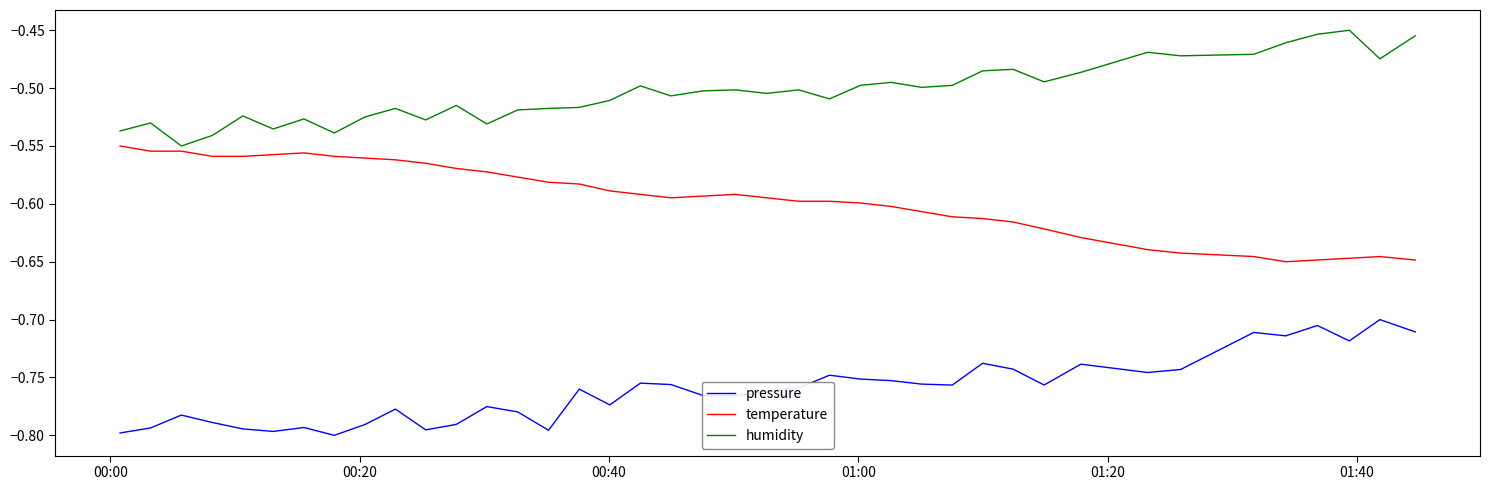

What are all the series names shown in the legend?

pressure, temperature, humidity